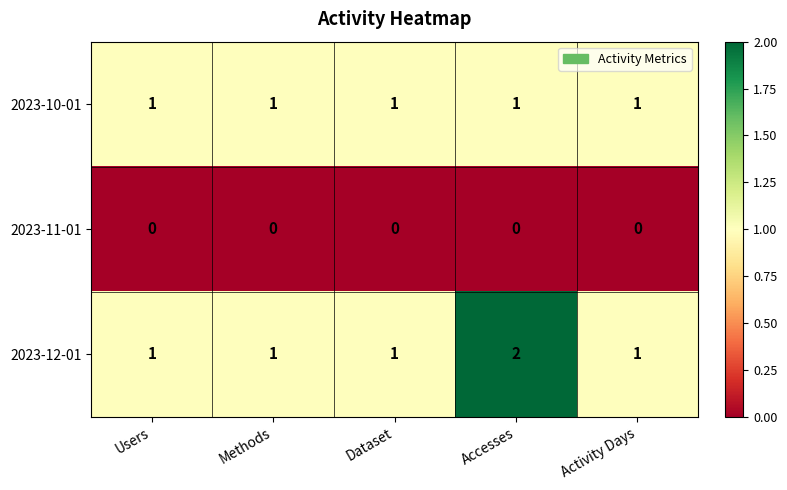

At how many categories does at least one series exceed 0?

5